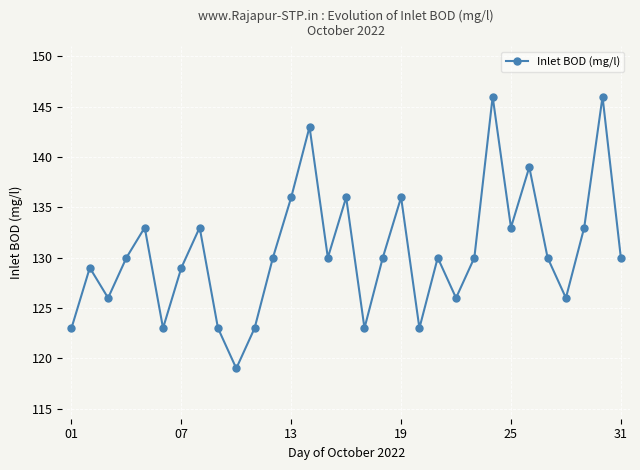

What is the value of the 31st point from the left?

130